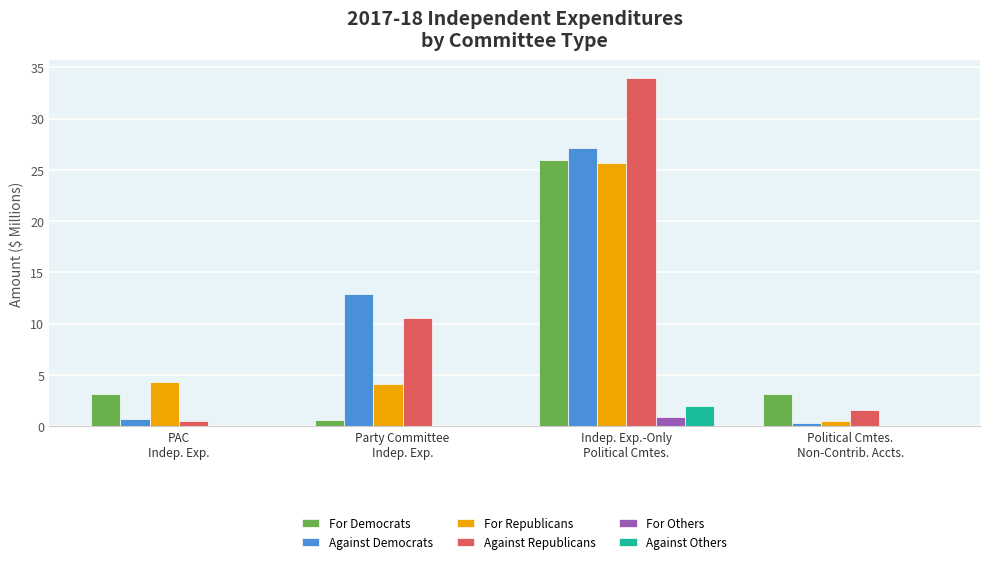

What is the maximum value for For Republicans?

25.7